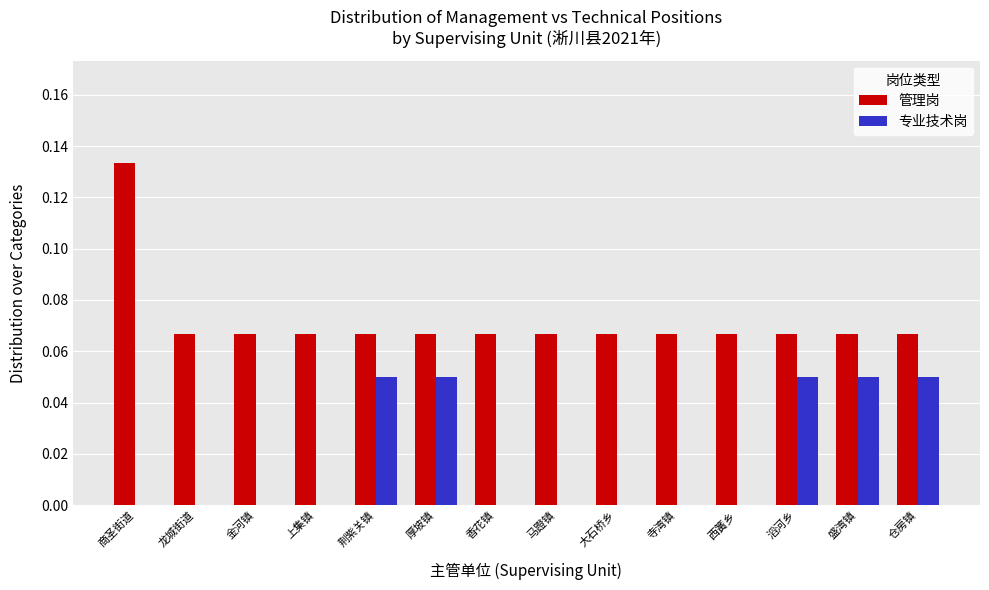

At which category does the chart reach its peak across all series?

商圣街道